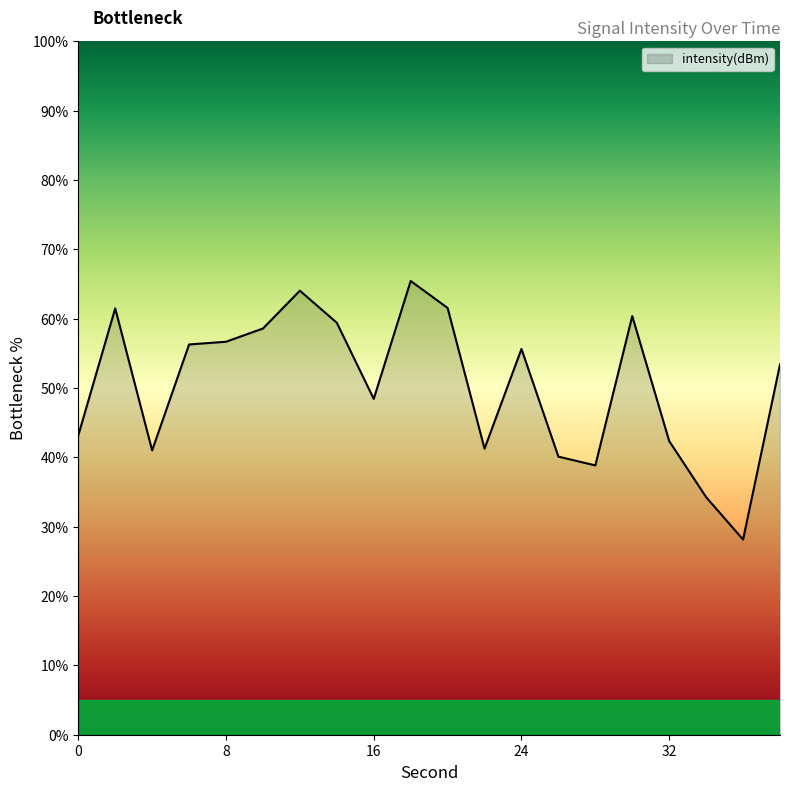

What is the maximum value shown in the chart?

65.4